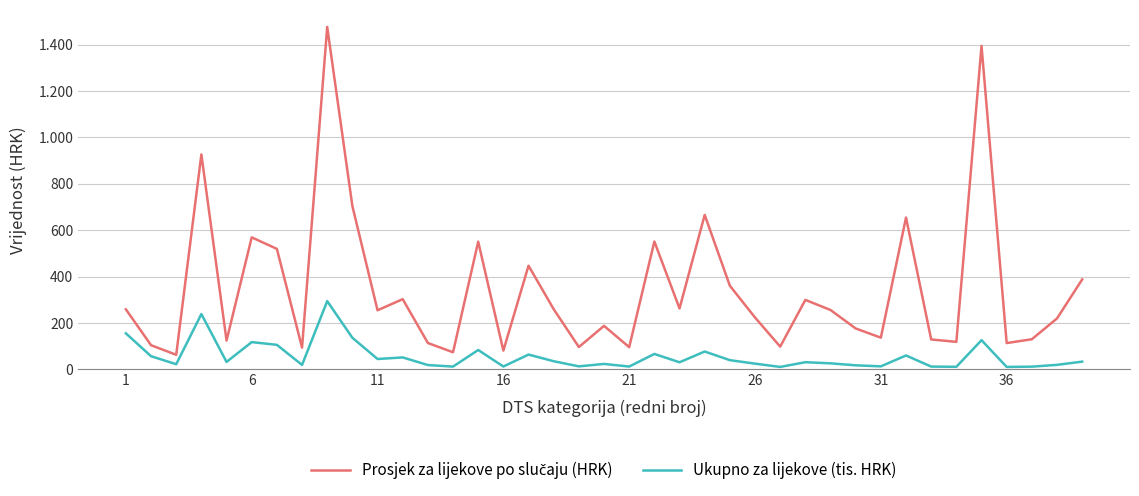

List the series in order of their overall mean, lowest first.

Ukupno za lijekove (tis. HRK), Prosjek za lijekove po slučaju (HRK)